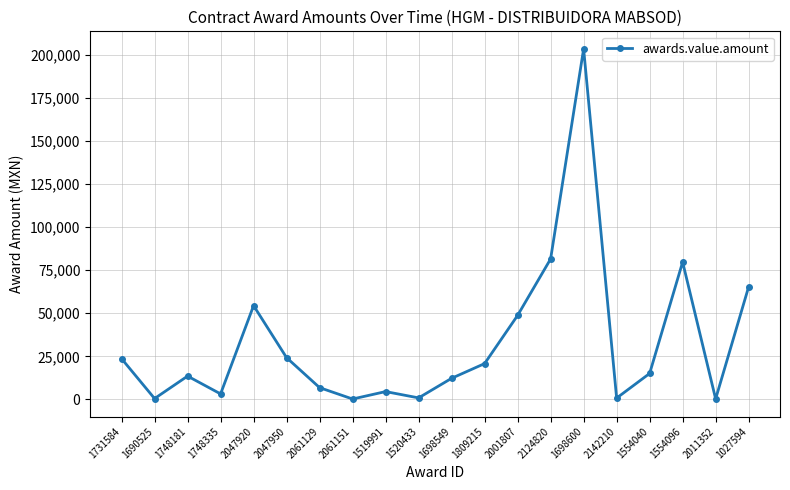

True or false: the data shows 48755.8 at 2001807.

True